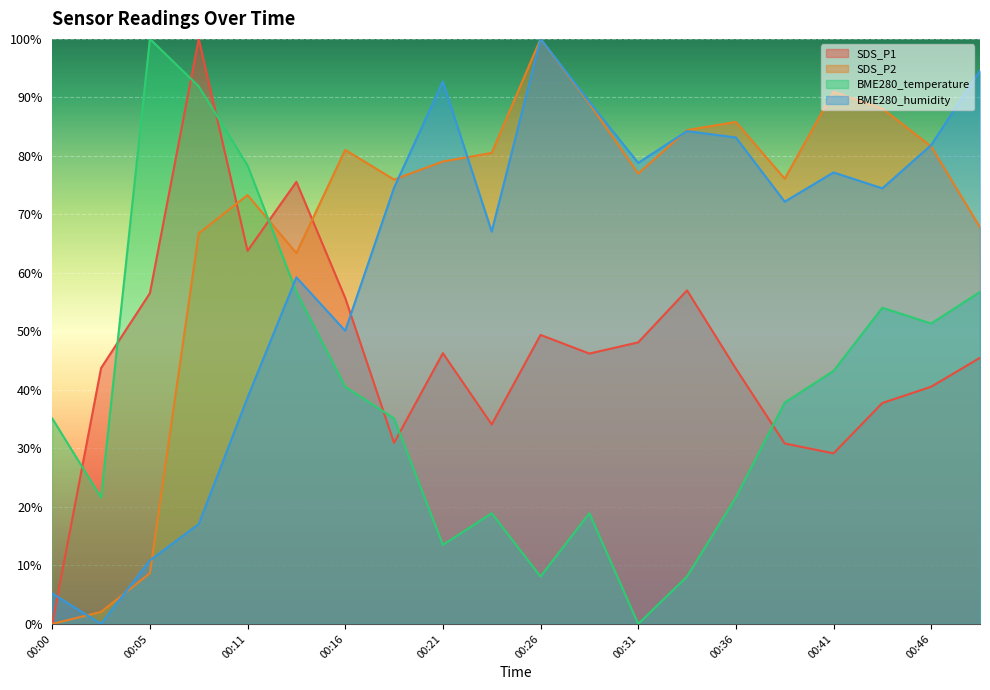

What is the spread (max minus min) of values at 00:36?

64.2